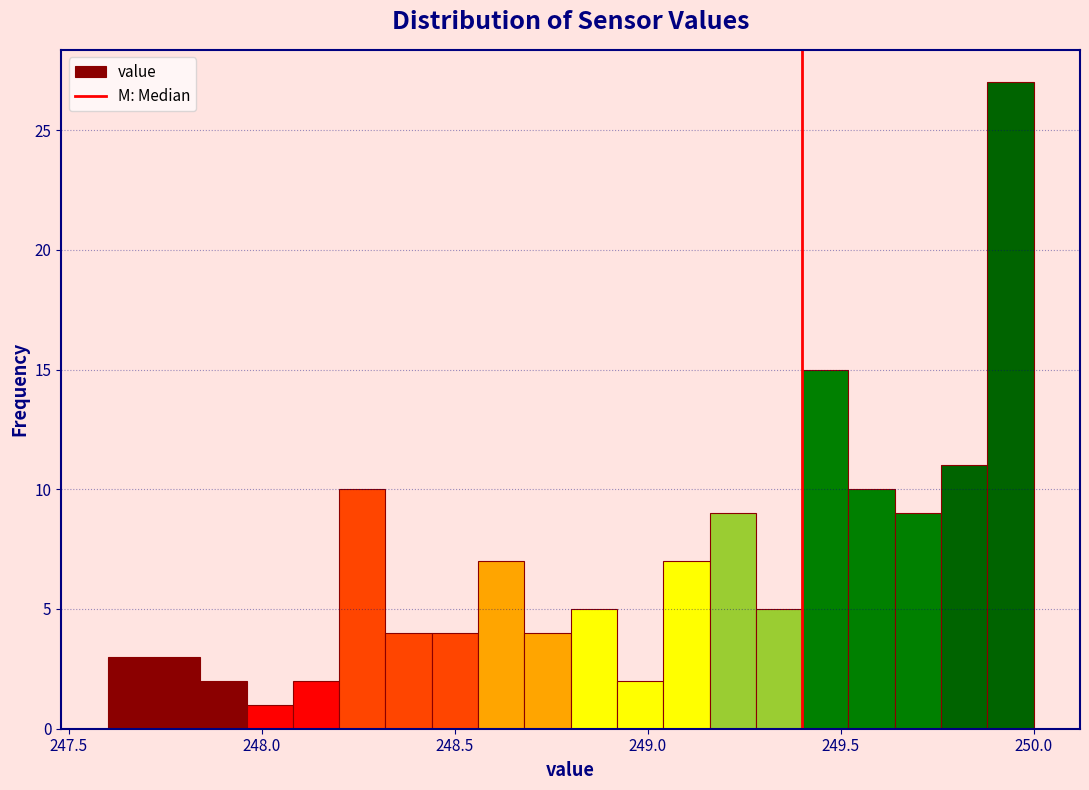

Around what value on the x-axis is the tallest bar? Give the approximate position of its centre, as read against the axis.

249.95